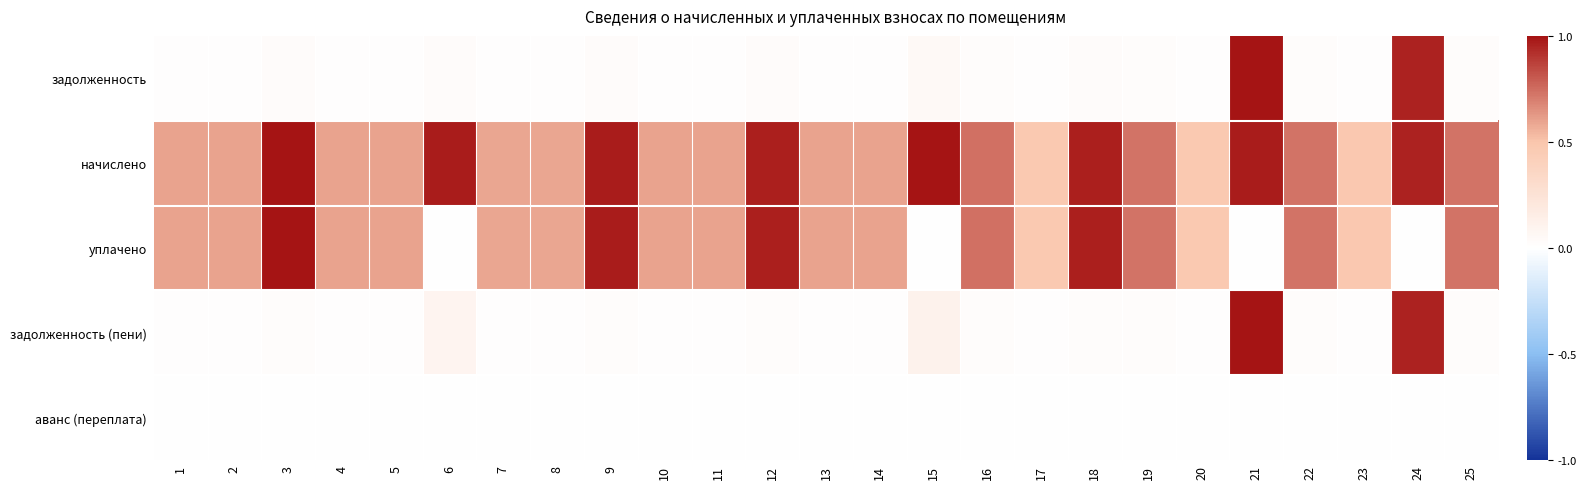

At how many categories does at least one series exceed 0?

25